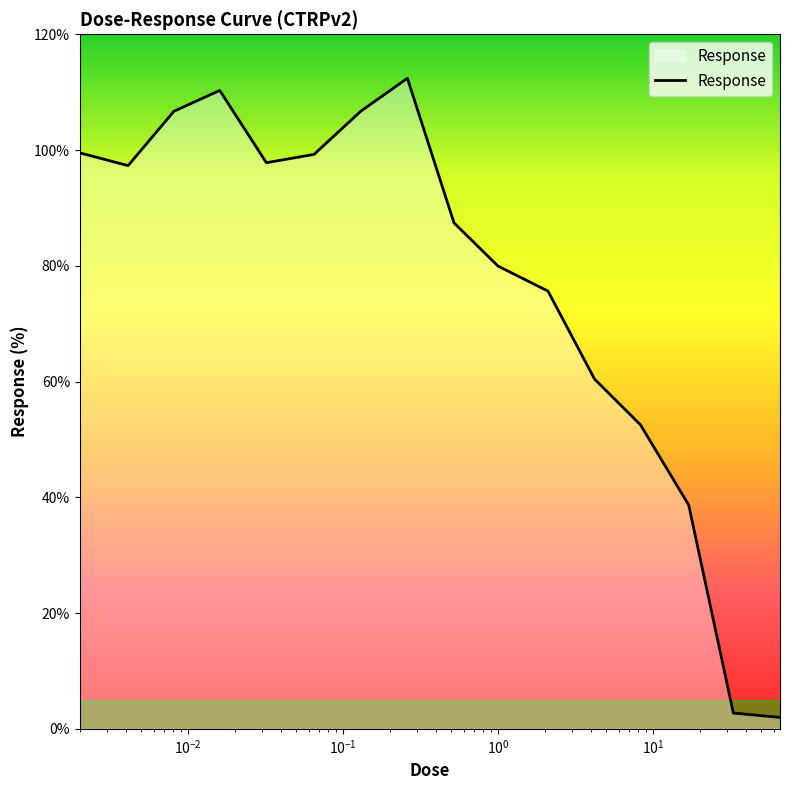

What is the average value?

76.8